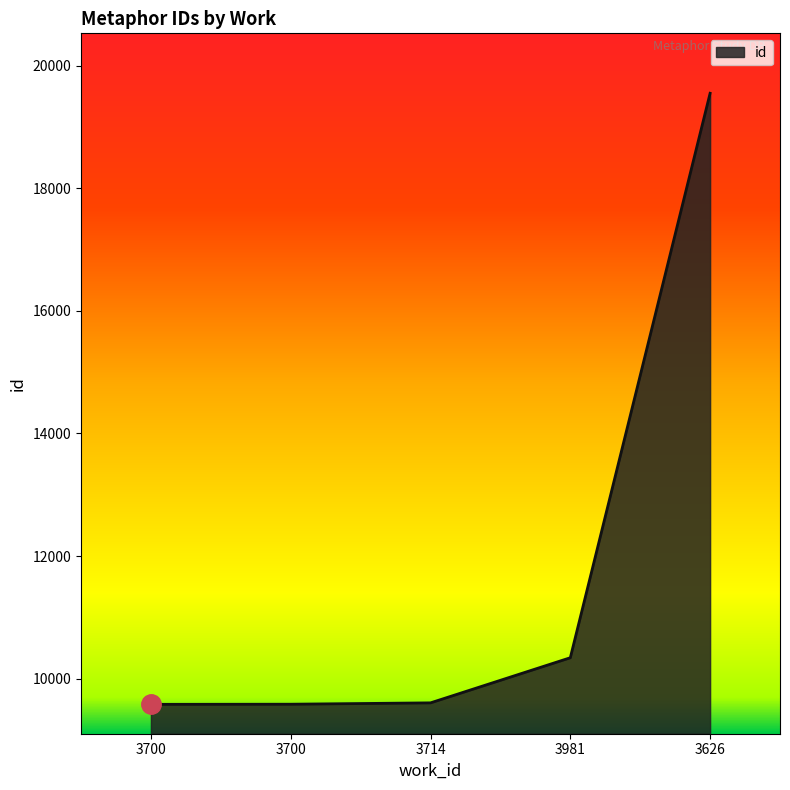

The chart shows a value of 9583 at 3700. True or false?

True